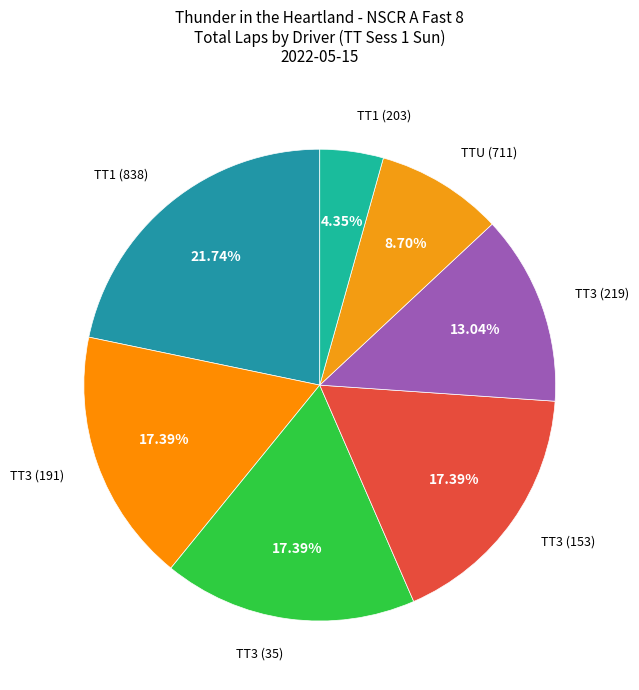

Which has a higher value, TT3 (35) or TT3 (219)?

TT3 (35)